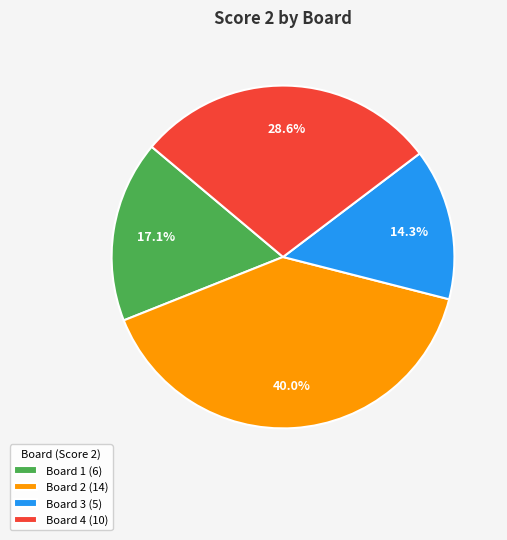

Is there any slice that represents more than half of the pie?

No